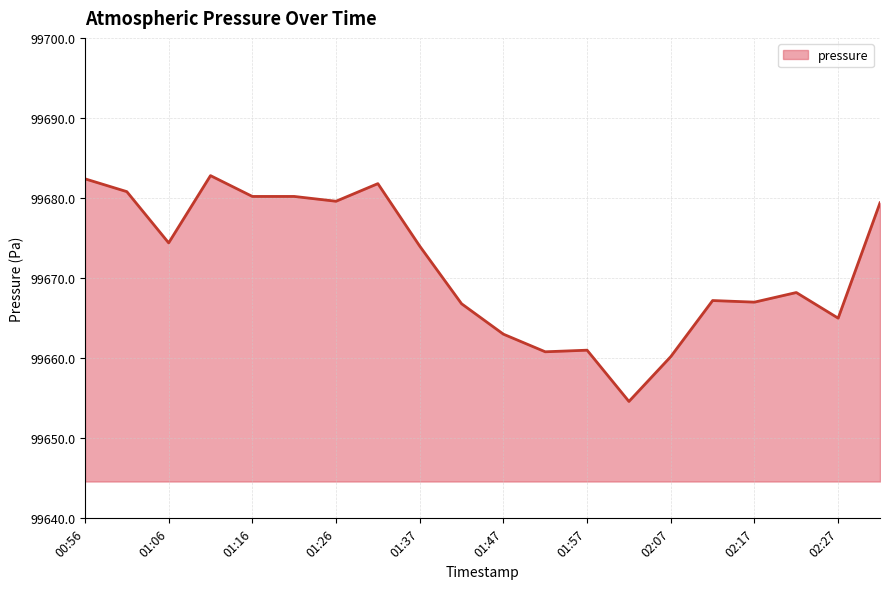

What is the difference between the maximum and minimum values?

28.2